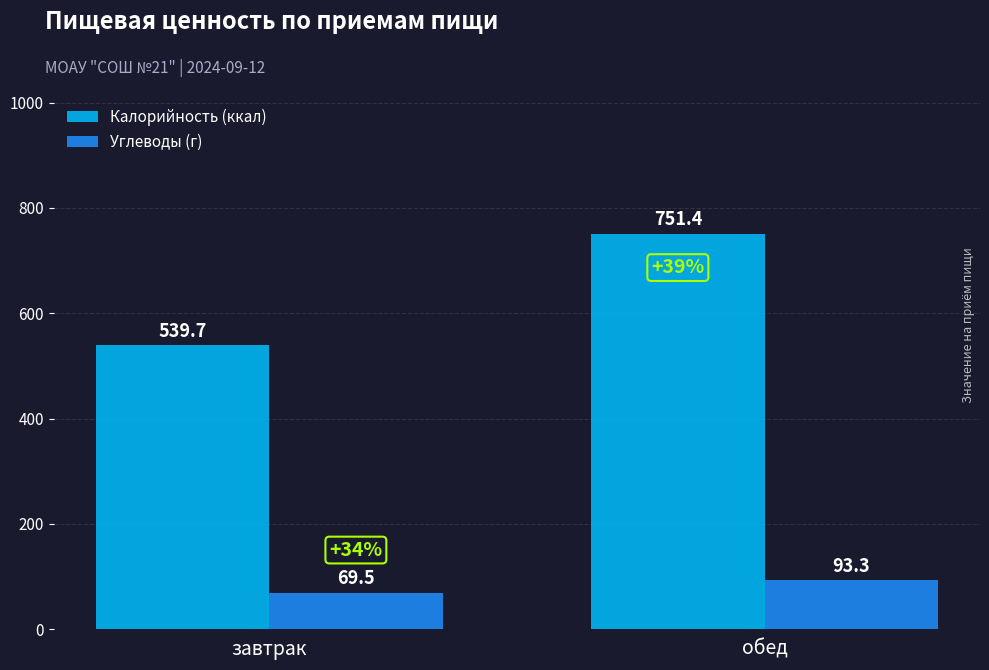

At which category is the sum across all series the highest?

обед